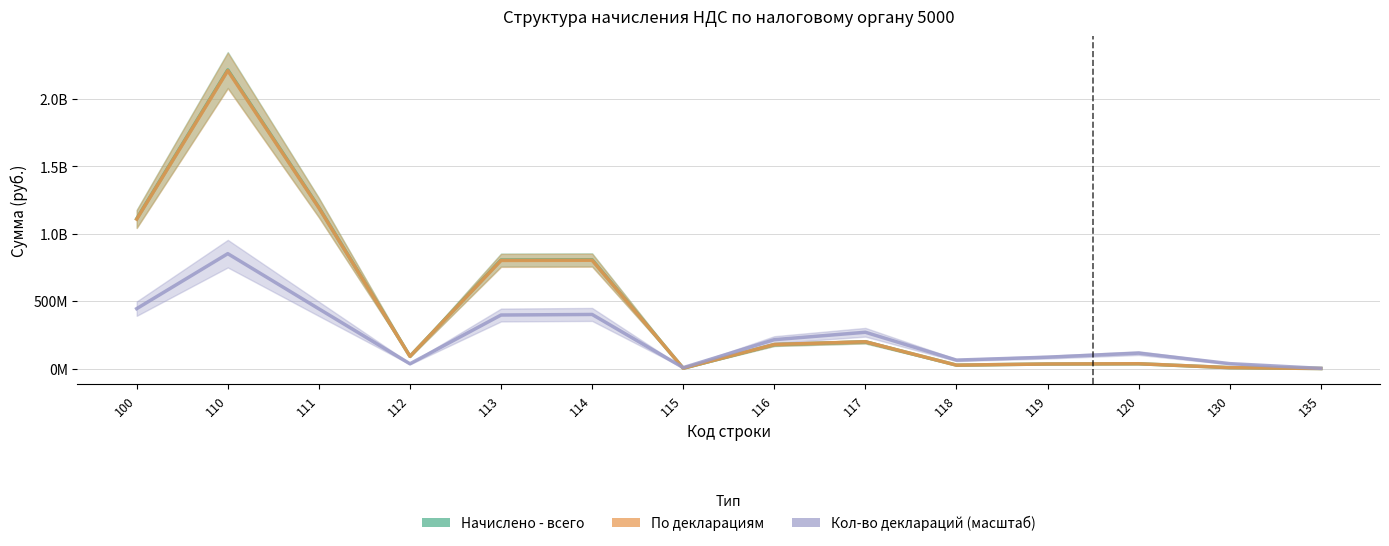

What is the value of the Кол-во деклараций (масштаб) point at the 14th from the left?

1344141.6